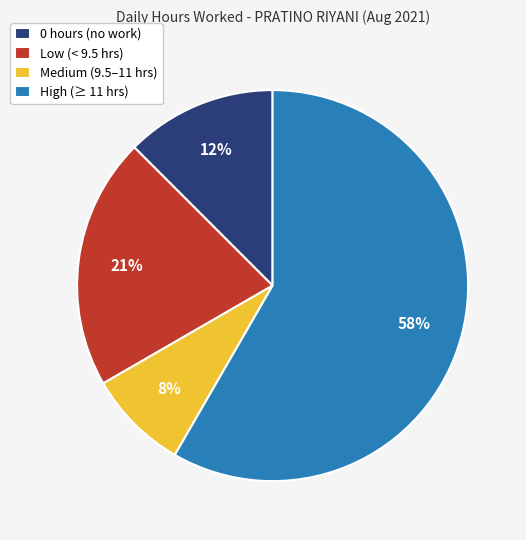

To the nearest percent, what portion does Low (< 9.5 hrs) represent?

21%